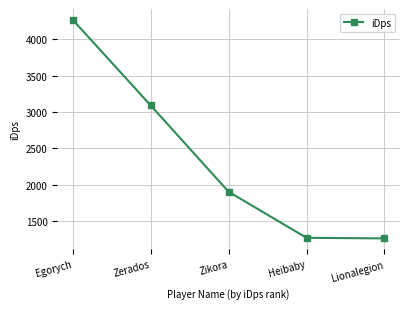

How many lines are shown in the chart?

1